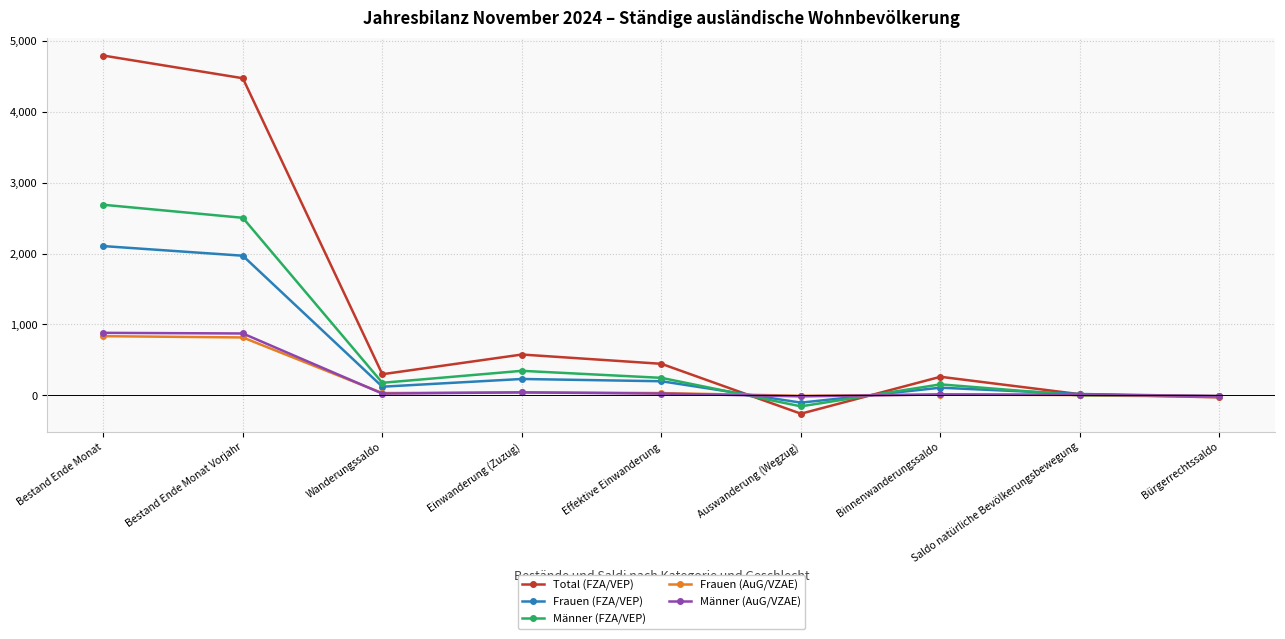

How many interior local peaks does the Männer (FZA/VEP) series have?

2